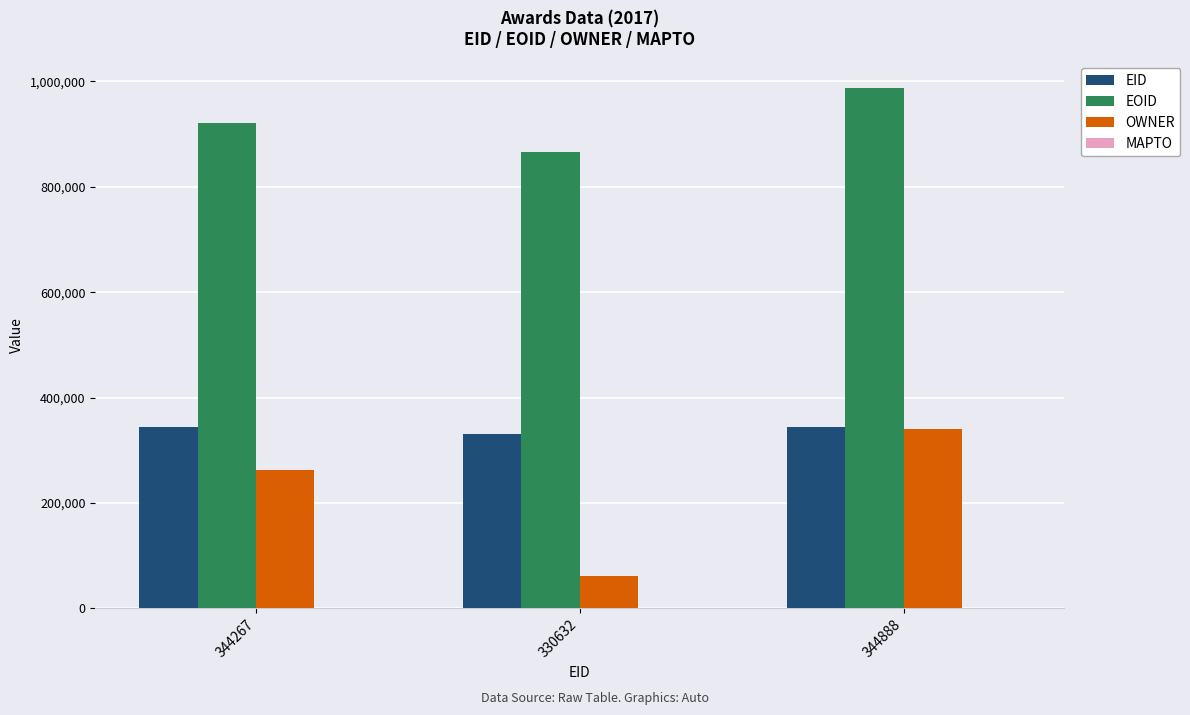

Is it true that OWNER equals 78707 at 344888?

False